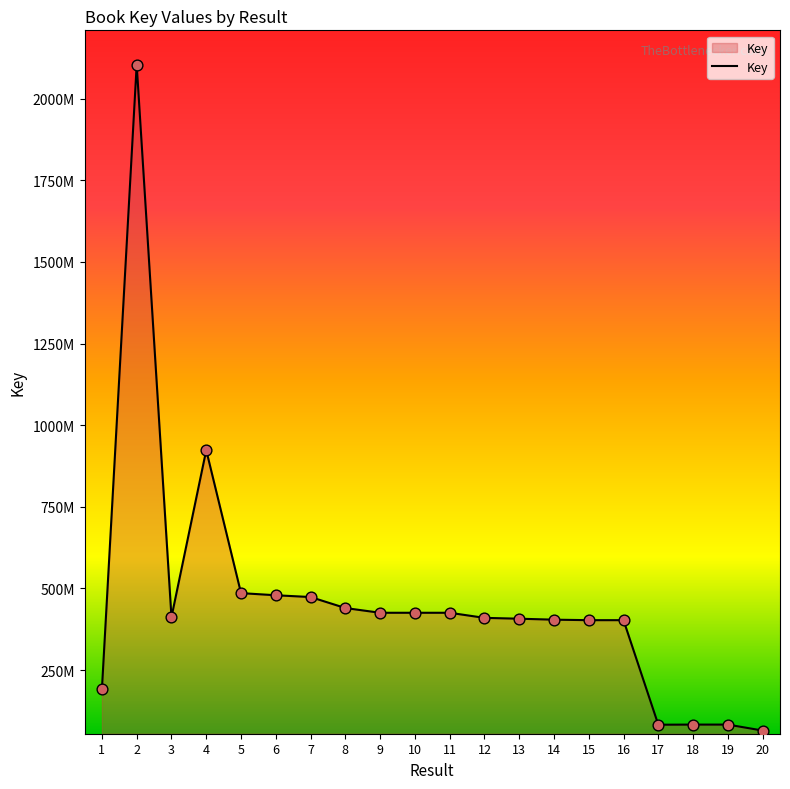

Which has a higher value, 20 or 19?

19